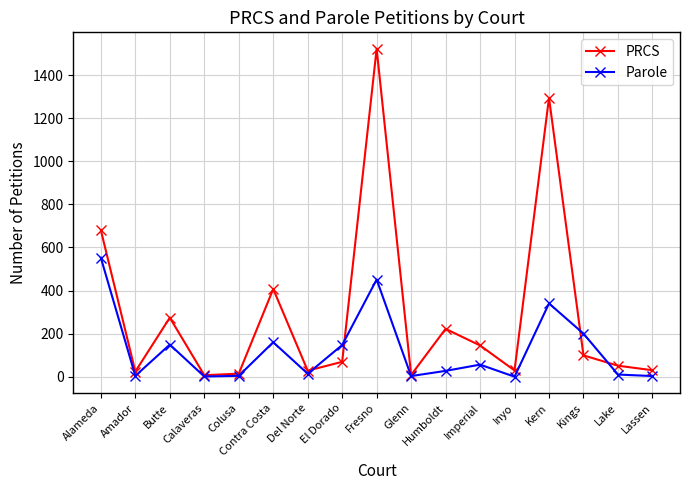

What are all the series names shown in the legend?

PRCS, Parole